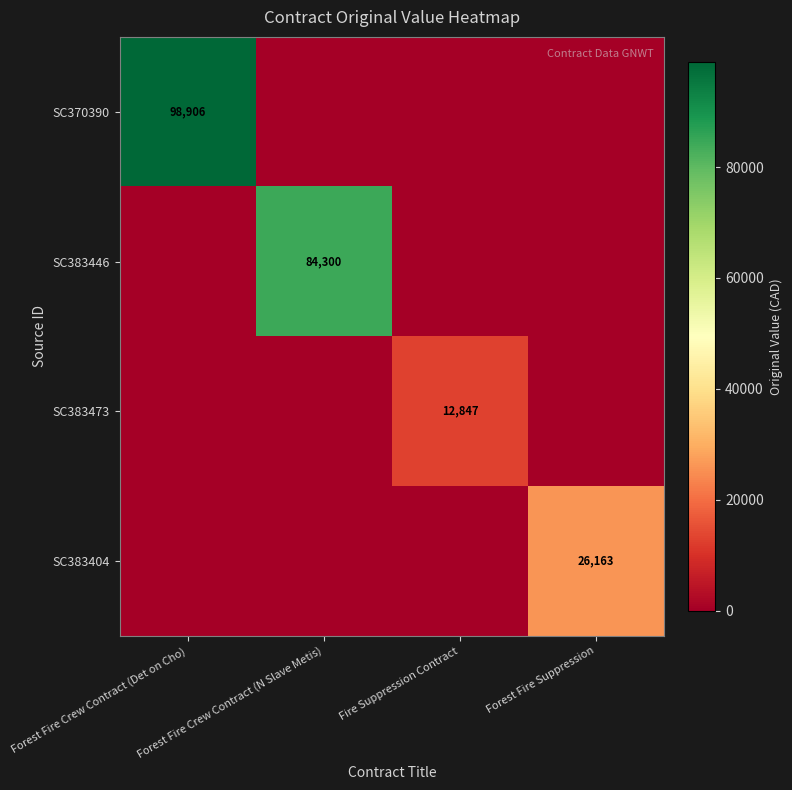

At which category is the sum across all series the highest?

Forest Fire Crew Contract (Det on Cho)